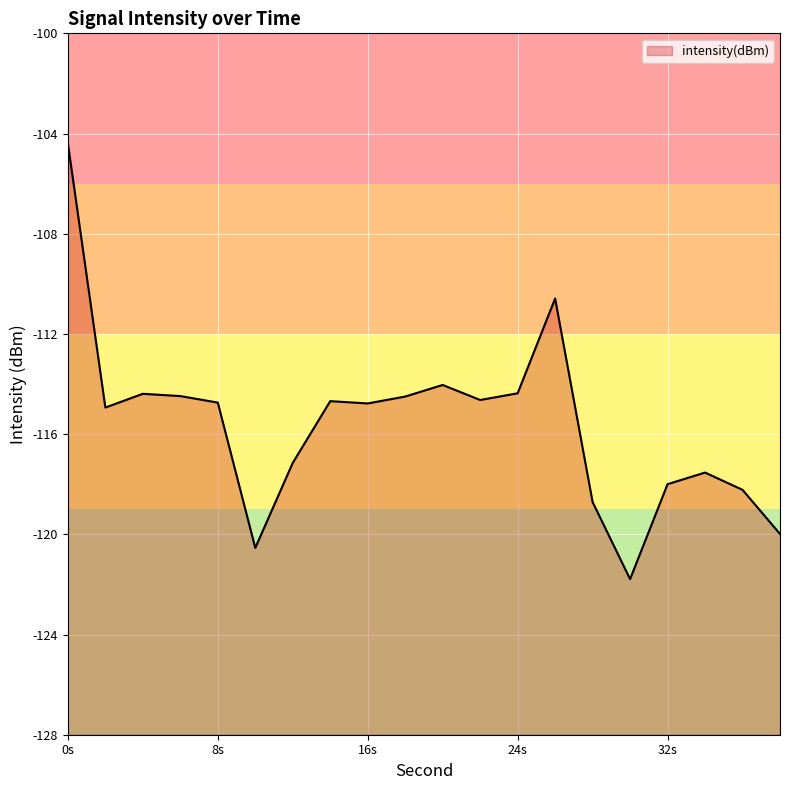

List the labels in order of value, largest first.

0, 26, 20, 24, 4, 6, 18, 22, 14, 8, 16, 2, 12, 34, 32, 36, 28, 38, 10, 30